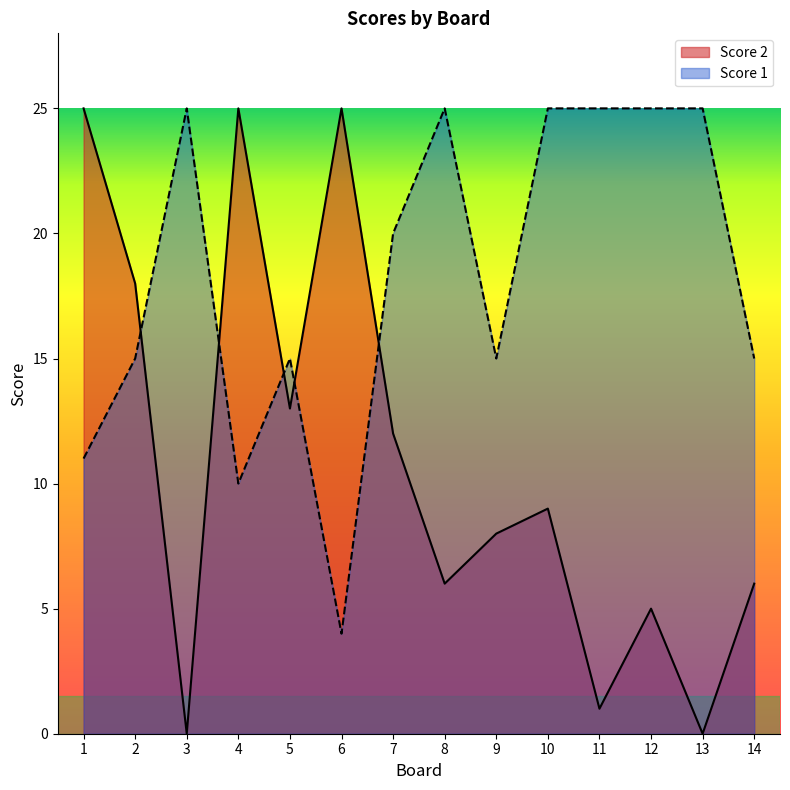

Rank the series by their maximum value, from lowest to highest.

Score 2, Score 1